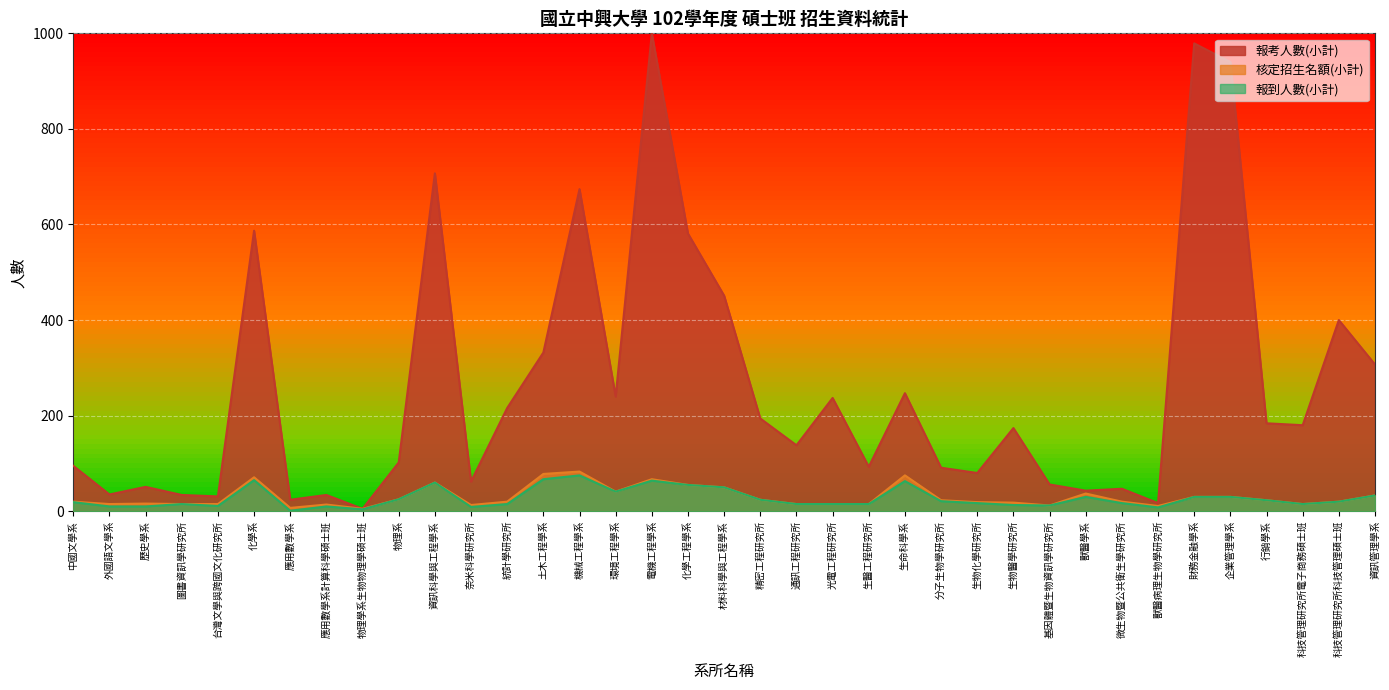

What is the sum of all 報考人數(小計) values?

9668